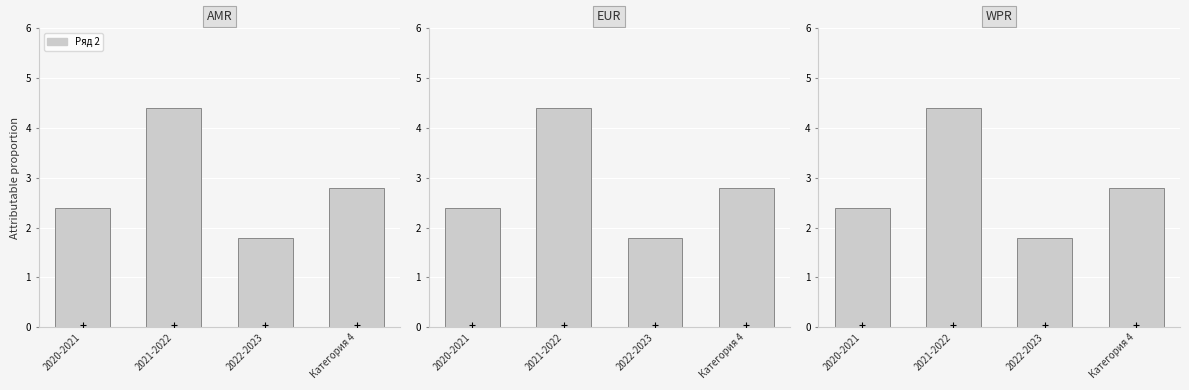

Which has a higher value, 2021-2022 or 2020-2021?

2021-2022